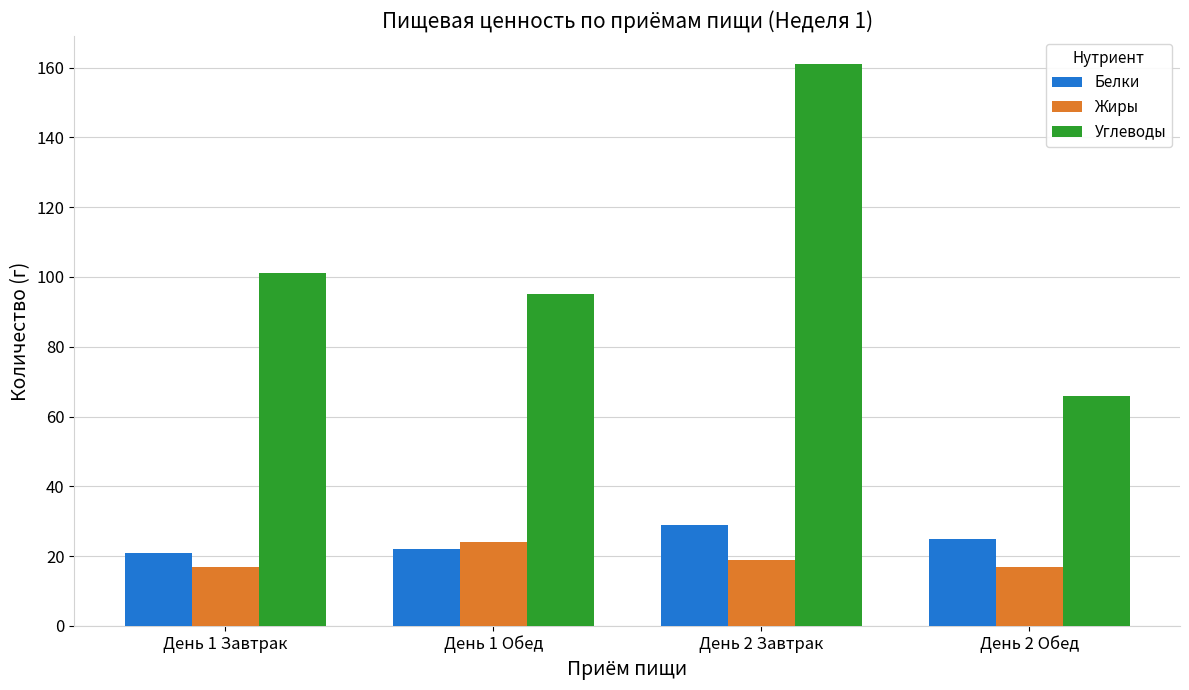

Count the number of categories in the chart.

4